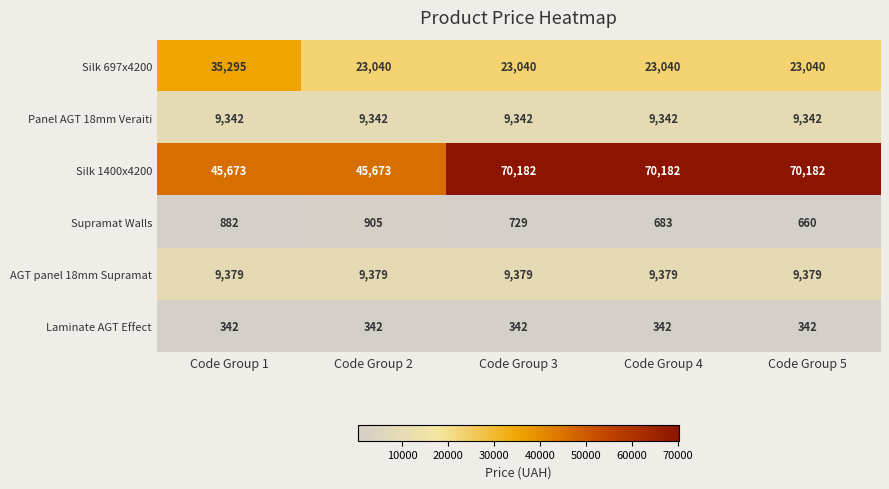

Rank the series at Code Group 3 from lowest to highest value.

Laminate AGT Effect, Supramat Walls, Panel AGT 18mm Veraiti, AGT panel 18mm Supramat, Silk 697x4200, Silk 1400x4200